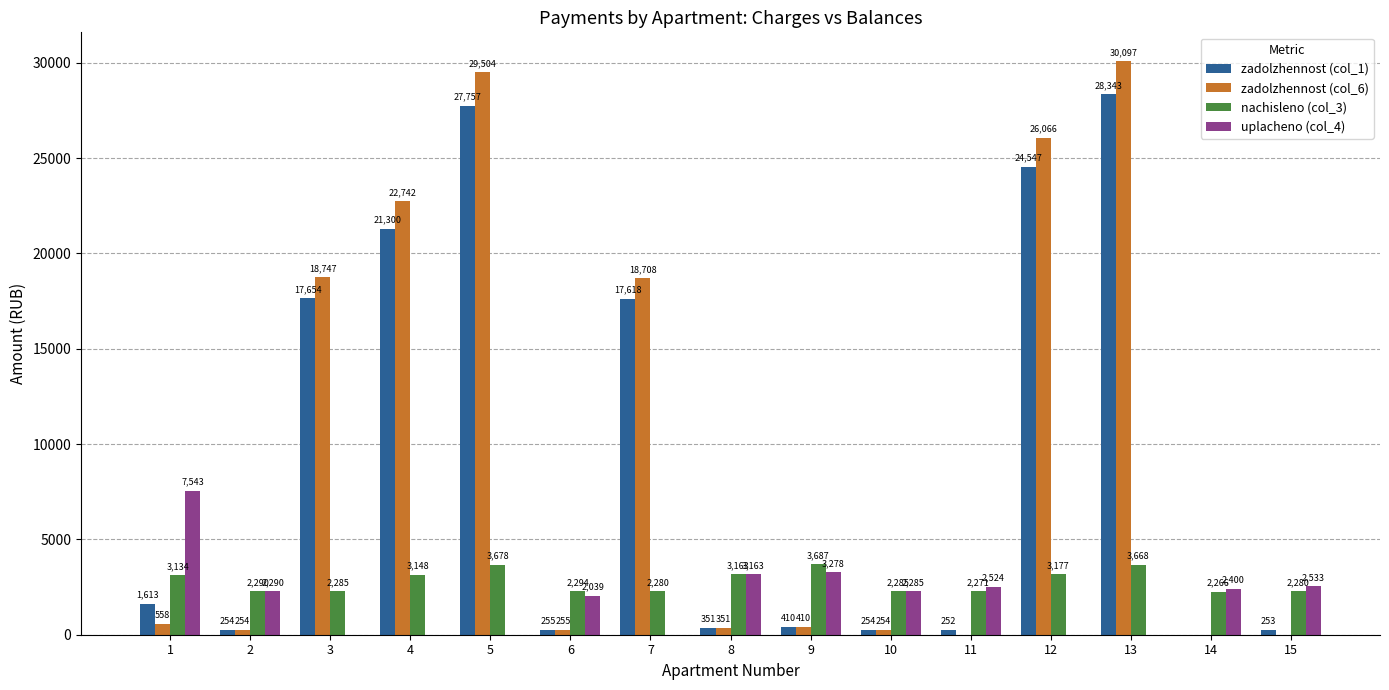

Which series has the largest total across all categories?

zadolzhennost (col_6)